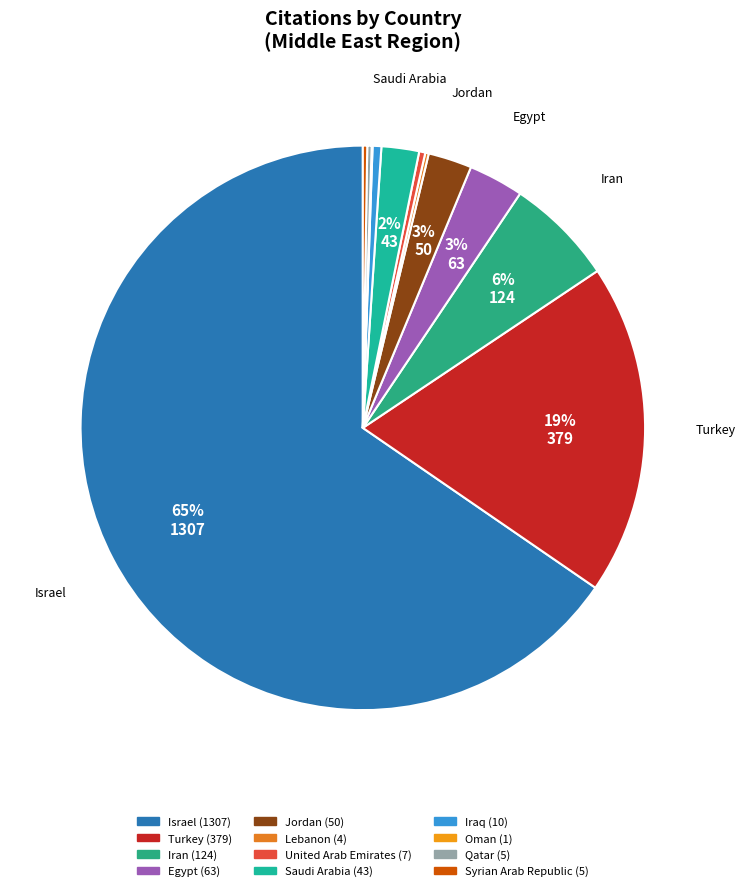

True or false: United Arab Emirates accounts for 1% of the total.

False